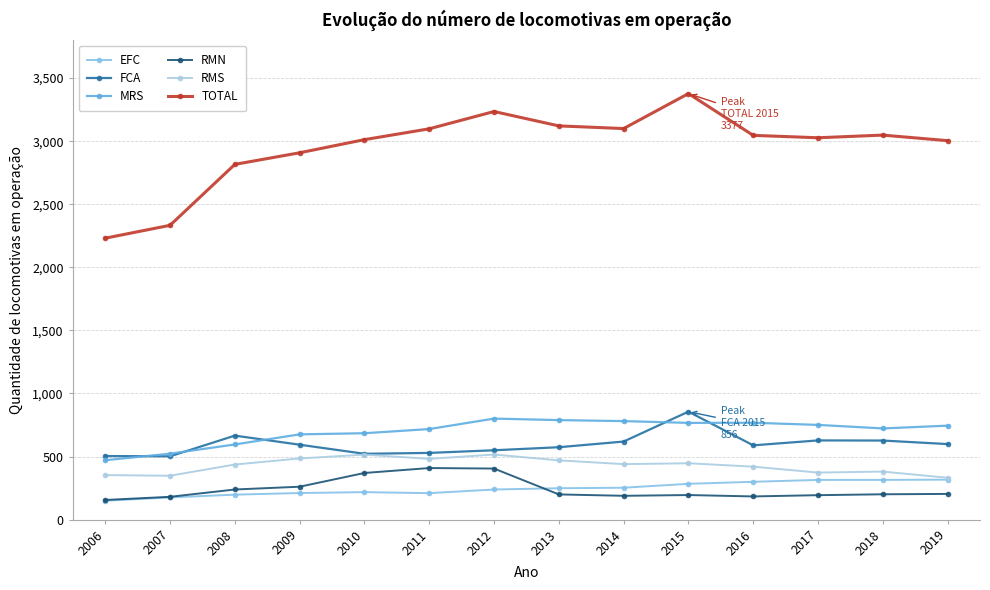

What is the value of the RMN point at the 6th from the left?

409